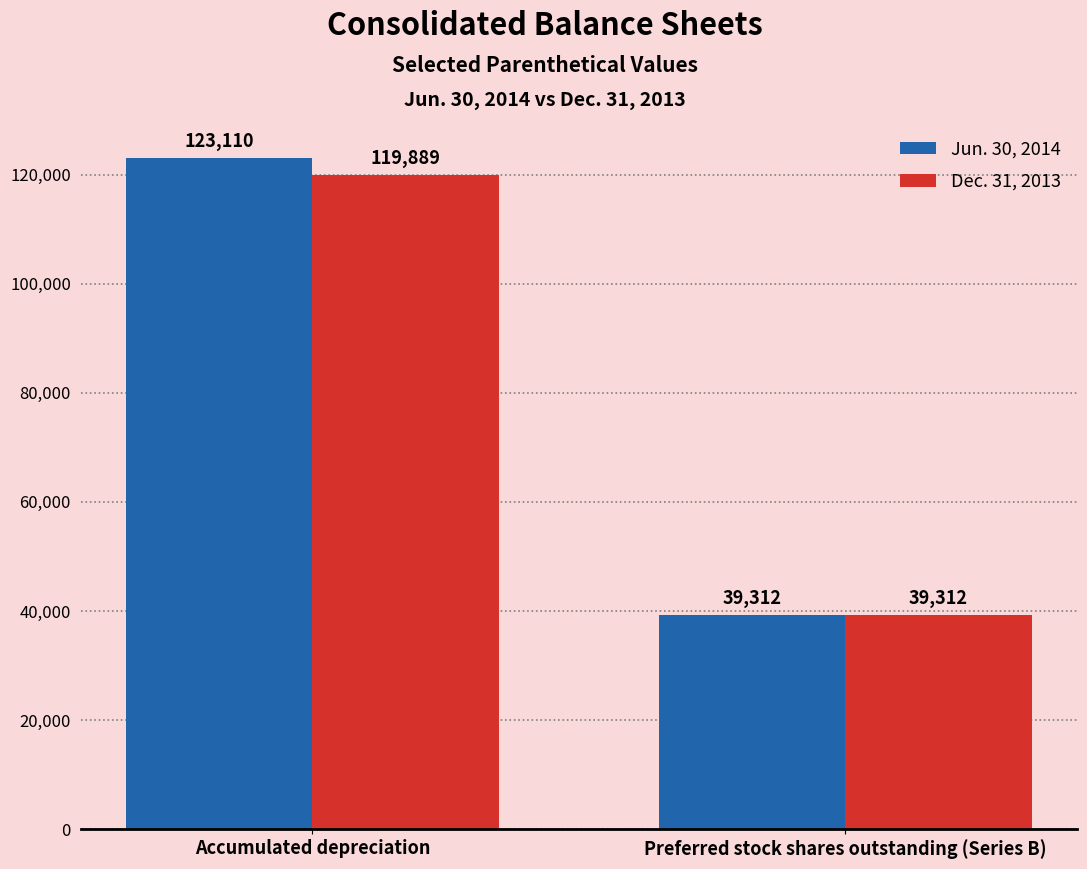

What is the label of the 1st bar from the right?

Preferred stock shares outstanding (Series B)